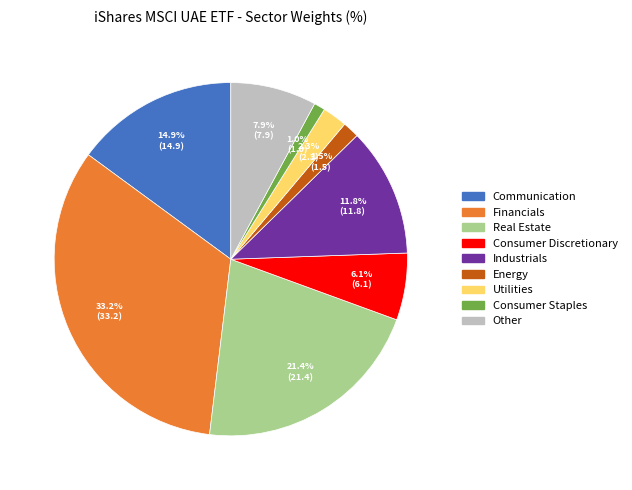

Count the number of slices in the pie.

9